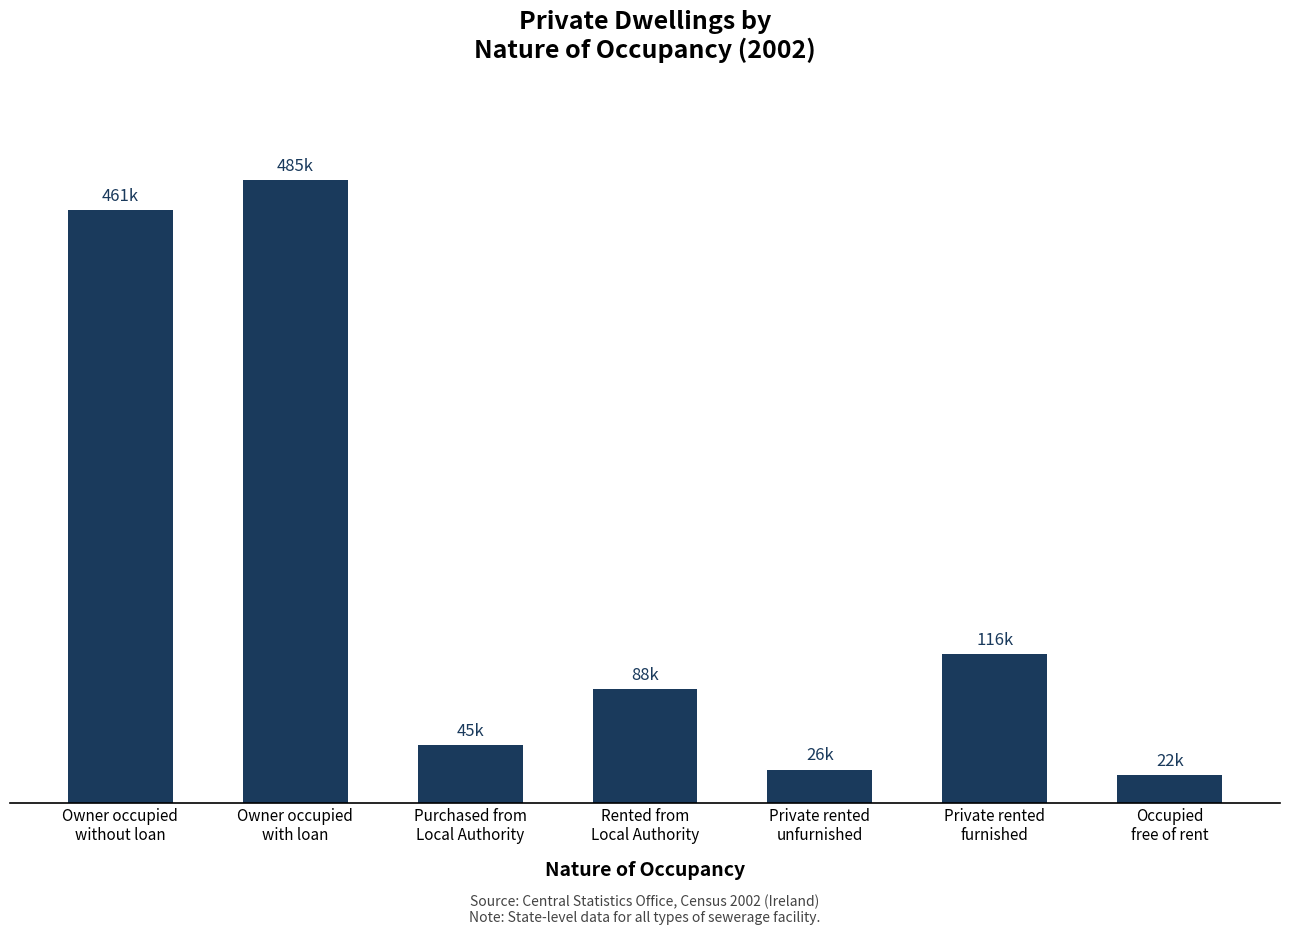

List the labels in order of value, largest first.

Owner occupied
with loan, Owner occupied
without loan, Private rented
furnished, Rented from
Local Authority, Purchased from
Local Authority, Private rented
unfurnished, Occupied
free of rent